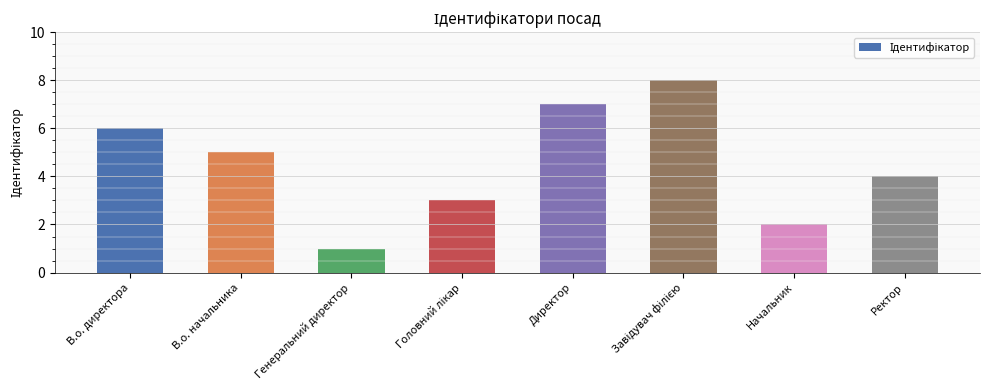

Approximately how many times larger is the value at Генеральний директор compared to В.о. директора?

0.2